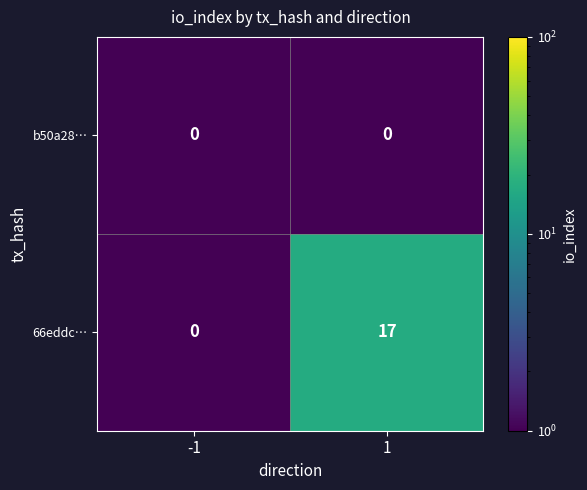

Which series changed the most between -1 and 1?

66eddc…